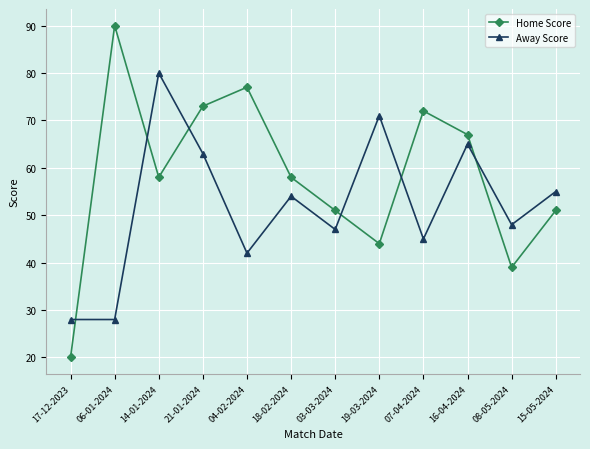

Where is the first local maximum for Home Score?

06-01-2024